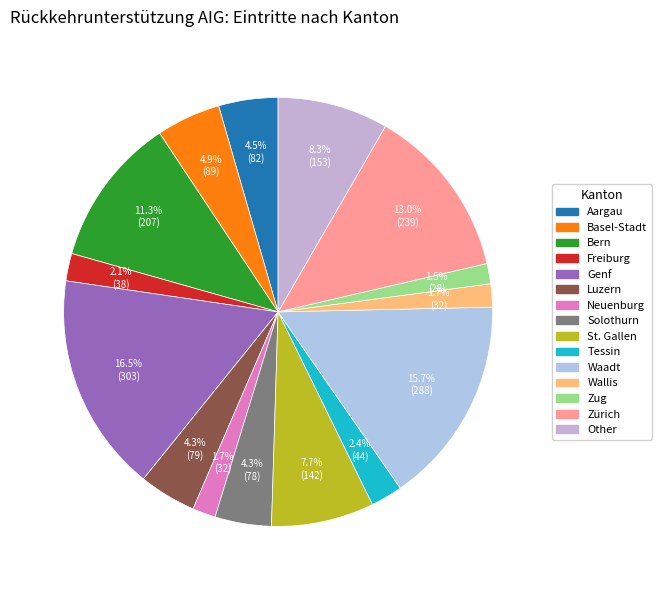

How many segments does this pie chart have?

15